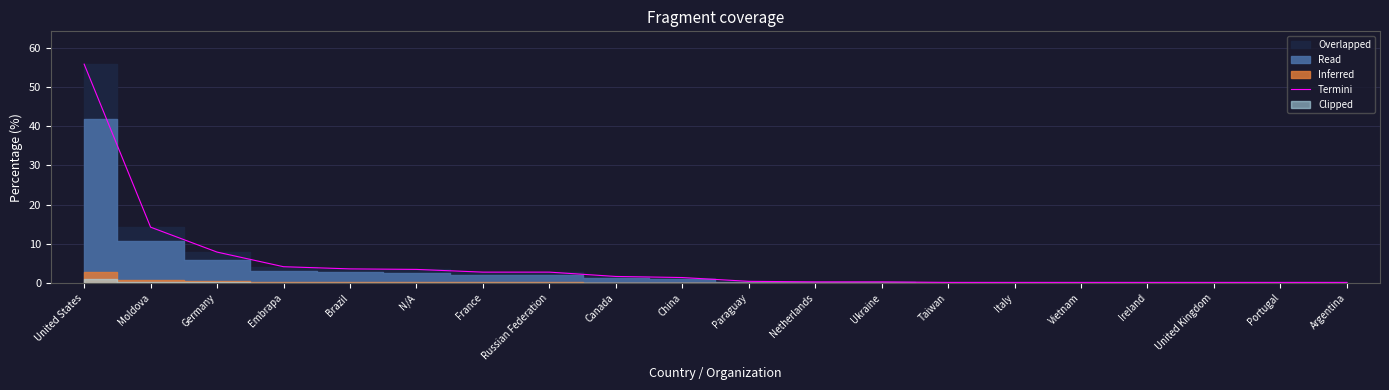

What is the smallest value displayed?

0.1